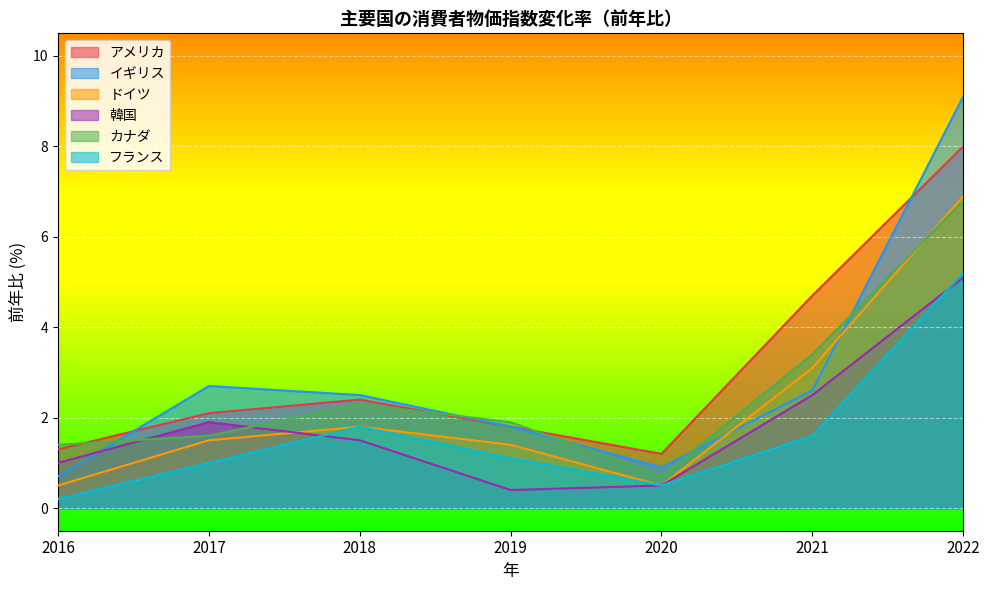

Where does the 韓国 series first go above 1?

2017